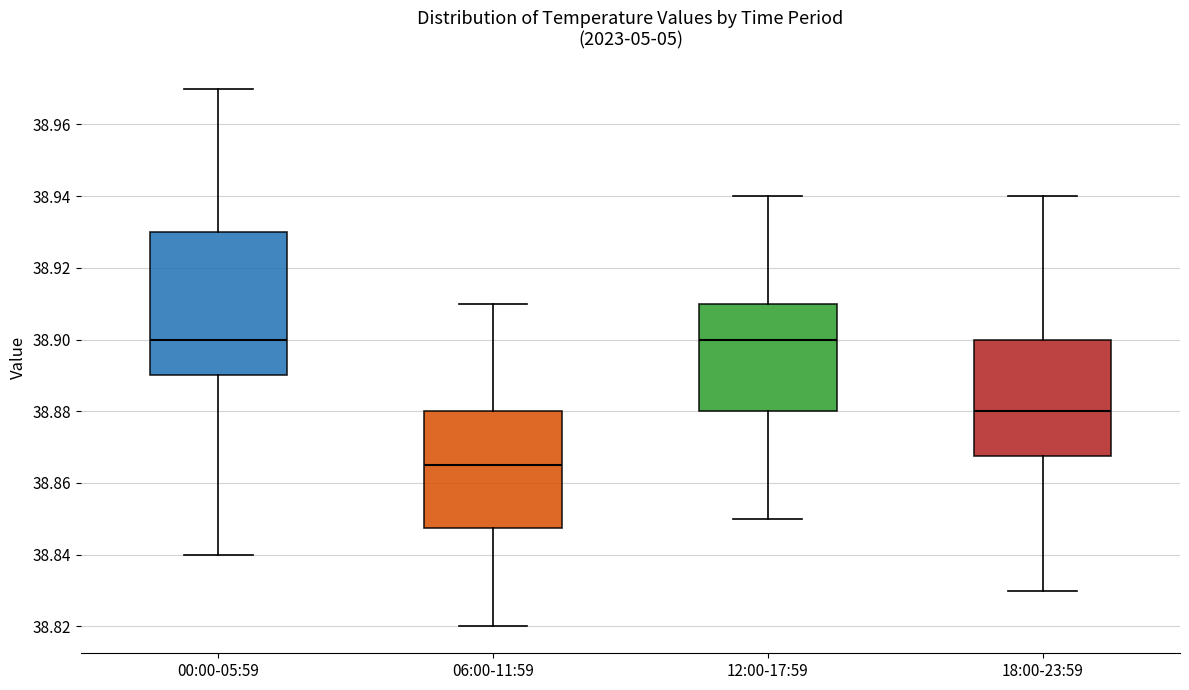

Where does the upper whisker of the box for 00:00-05:59 end on the y-axis? The values are not printed on the chart, so give them approximately, as read against the axis.

38.970